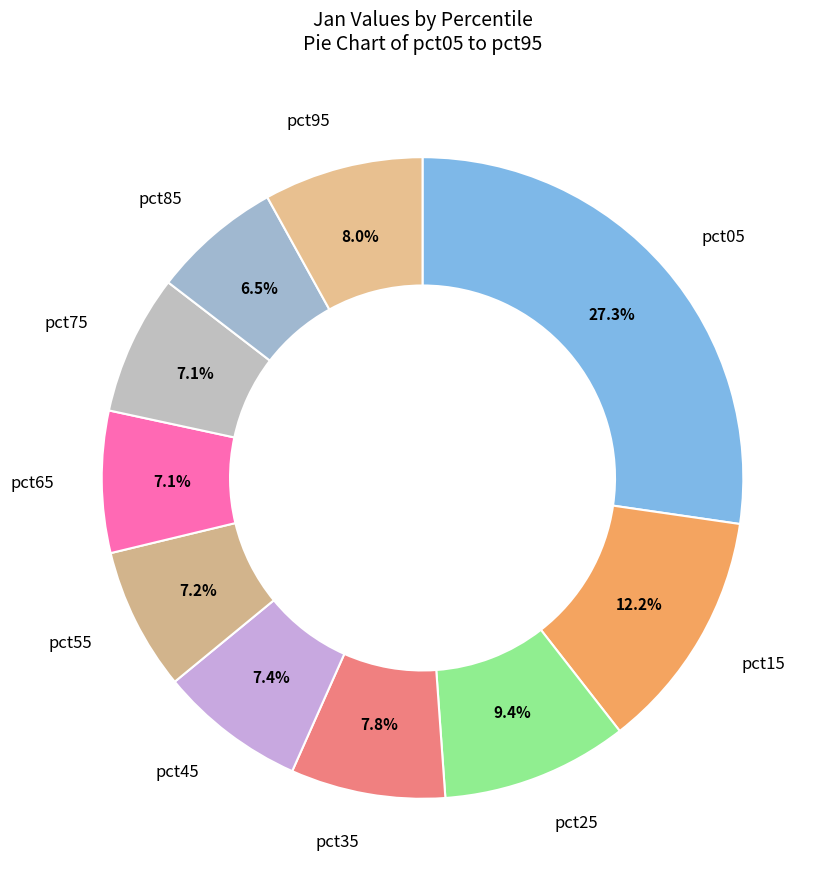

How many segments does this pie chart have?

10